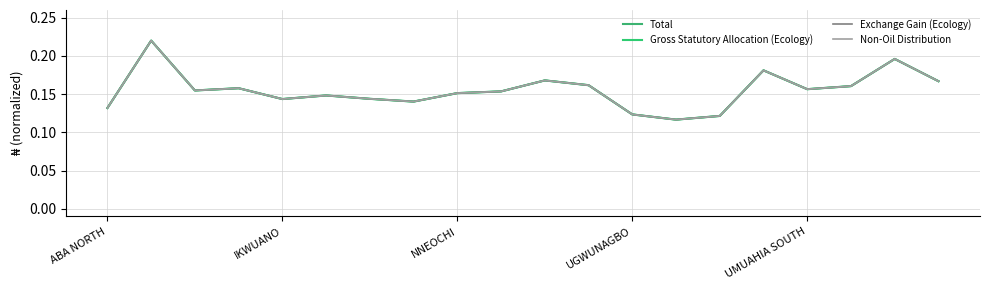

How many lines are shown in the chart?

4